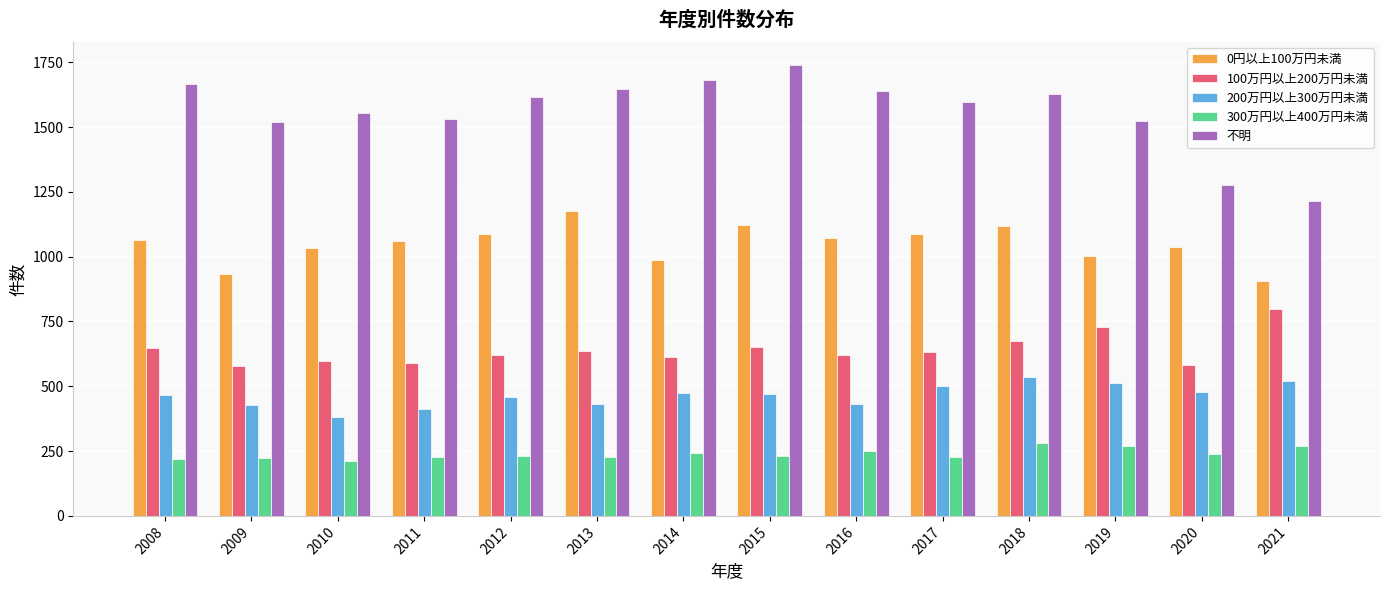

What is the difference between the highest and lowest values at 2015?

1510